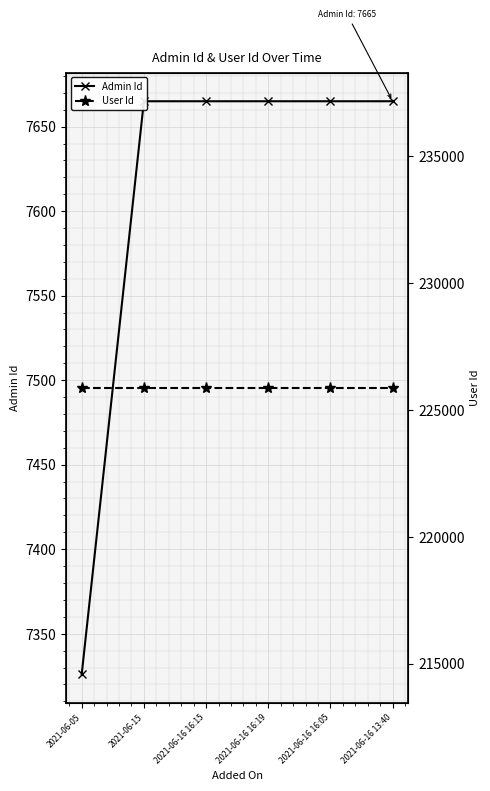

Which series has the largest range (max minus min)?

Admin Id